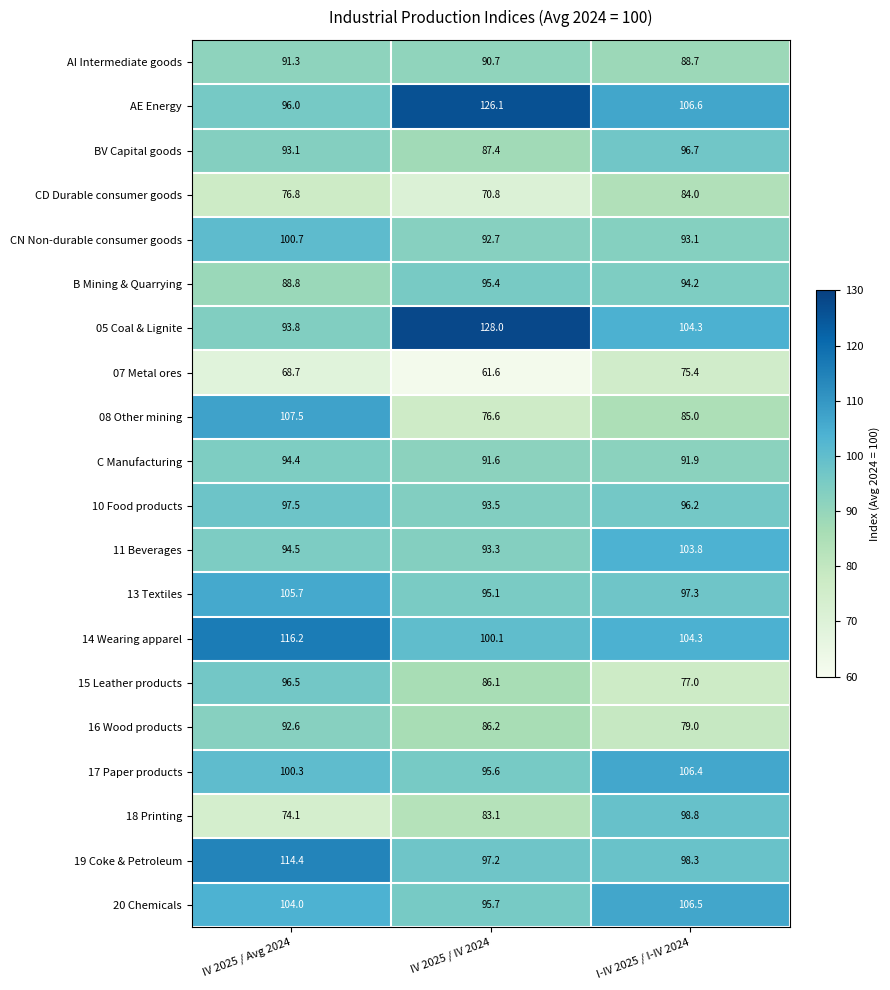

What is the average value of the 20 Chemicals series?

102.1